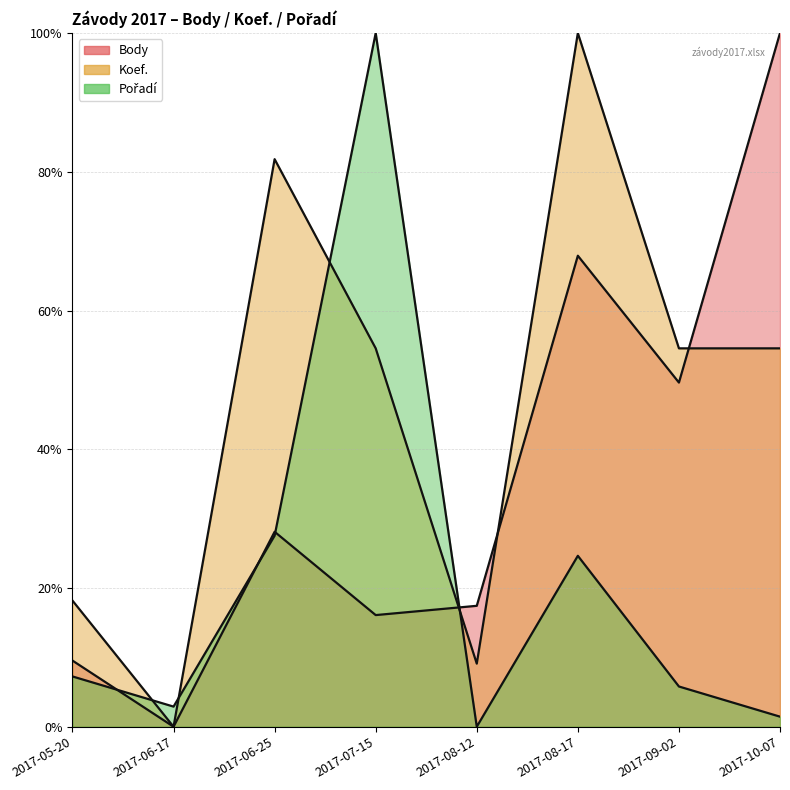

What is the average value of the Koef. series?

46.6